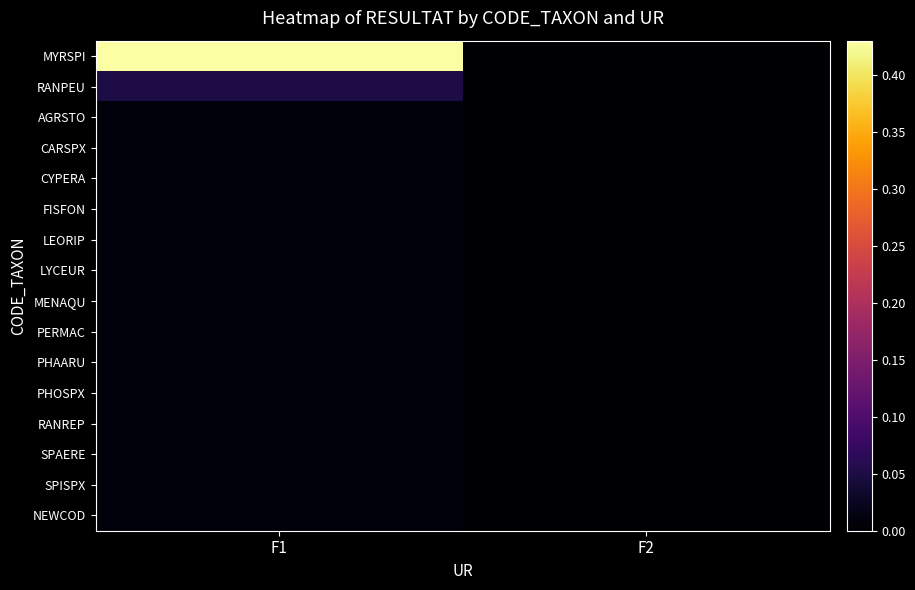

Count the number of data series in this chart.

16